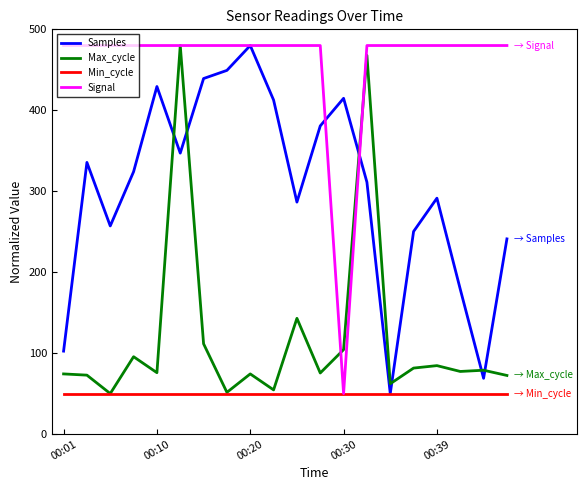

How many lines are shown in the chart?

4